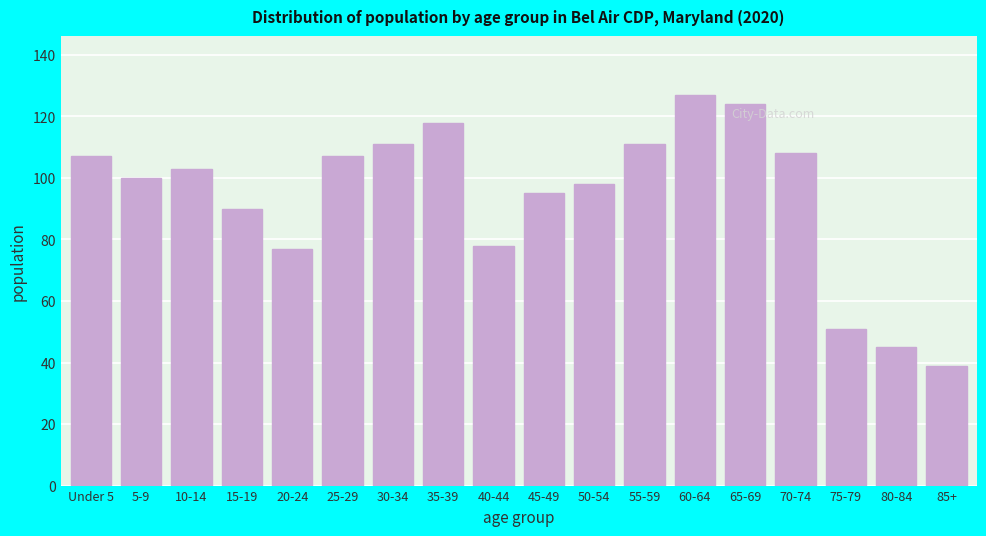

Reading right to left, extract all data points from this chart.

85+=39	80-84=45	75-79=51	70-74=108	65-69=124	60-64=127	55-59=111	50-54=98	45-49=95	40-44=78	35-39=118	30-34=111	25-29=107	20-24=77	15-19=90	10-14=103	5-9=100	Under 5=107